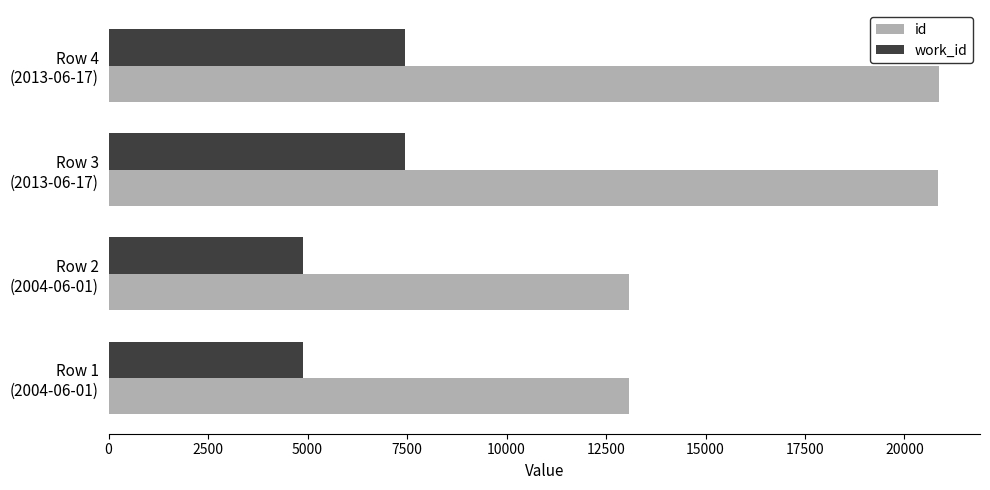

What is the minimum value shown in the chart?

4878